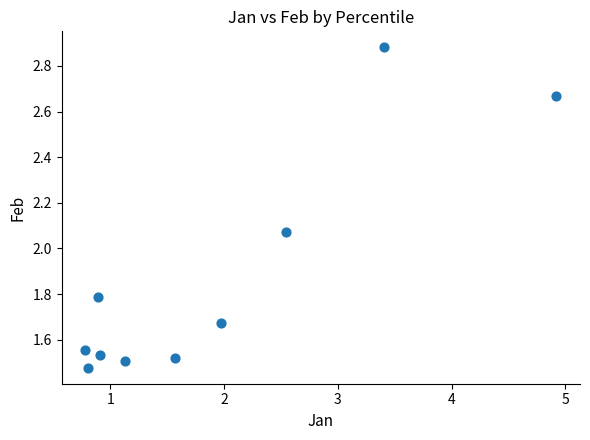

What is the average X value?

1.9